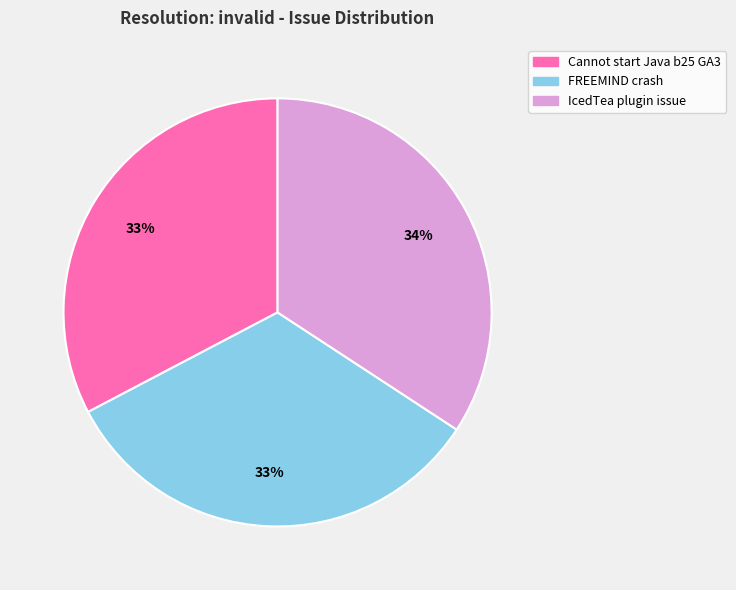

Combined, do Cannot start Java b25 GA3 and FREEMIND crash account for over 50%?

Yes